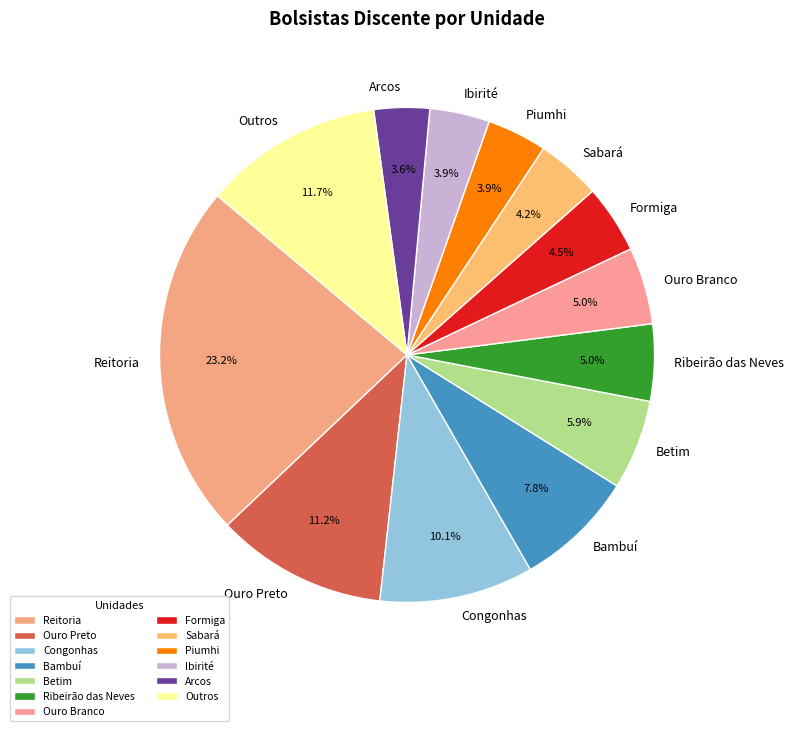

What percentage is NOT represented by Ouro Preto?

88.8%